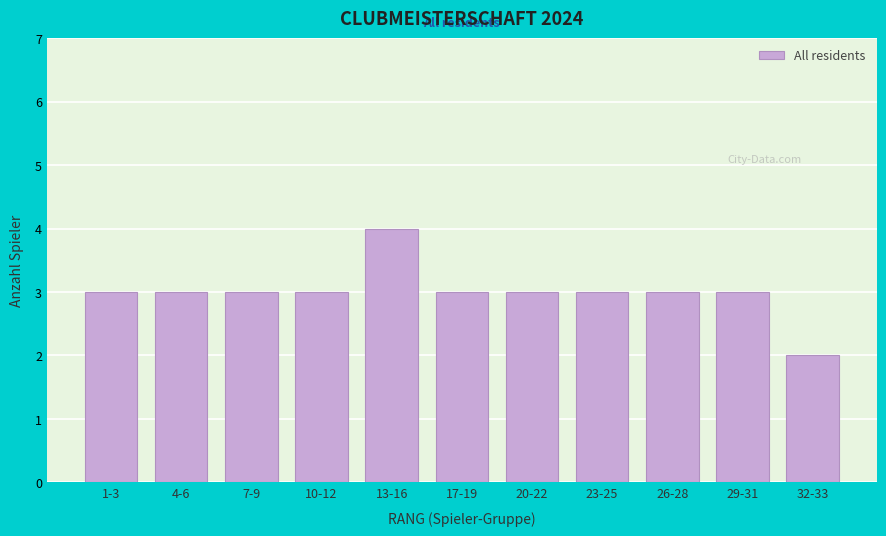

Reading left to right, what are all the values shown in this chart?

1-3=3	4-6=3	7-9=3	10-12=3	13-16=4	17-19=3	20-22=3	23-25=3	26-28=3	29-31=3	32-33=2